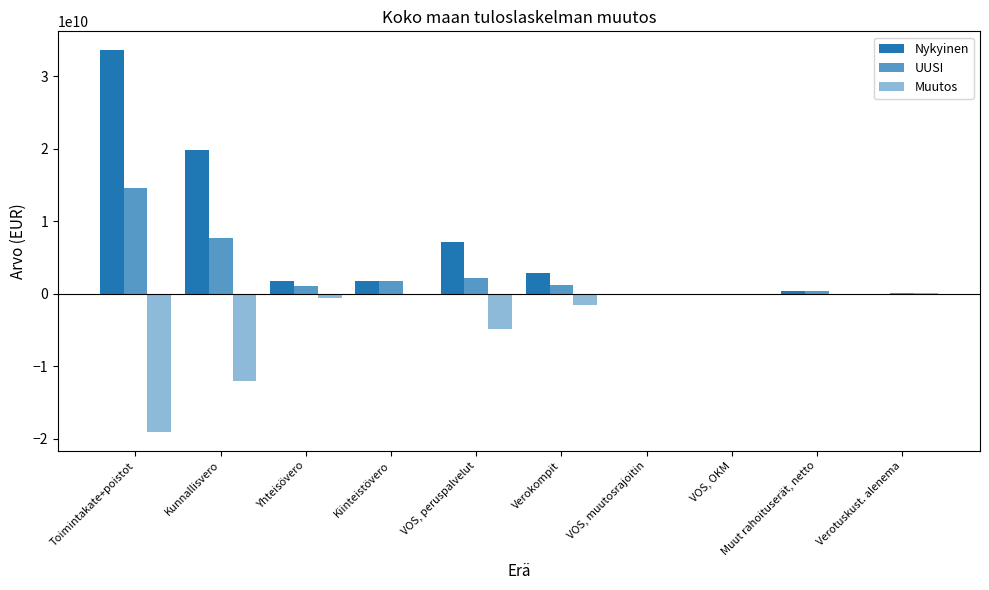

Does the chart contain stacked bars?

No